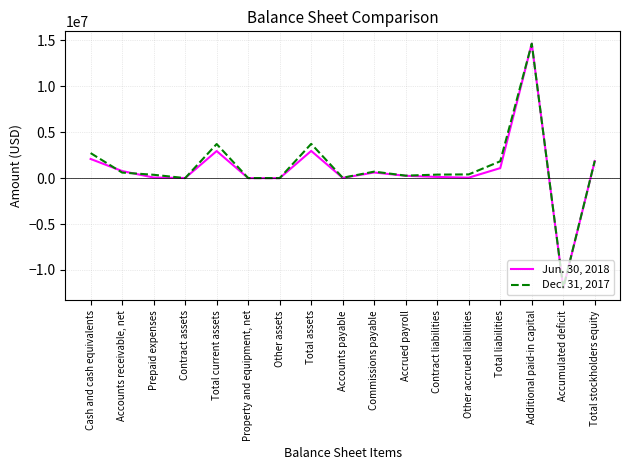

What are all the series names shown in the legend?

Jun. 30, 2018, Dec. 31, 2017